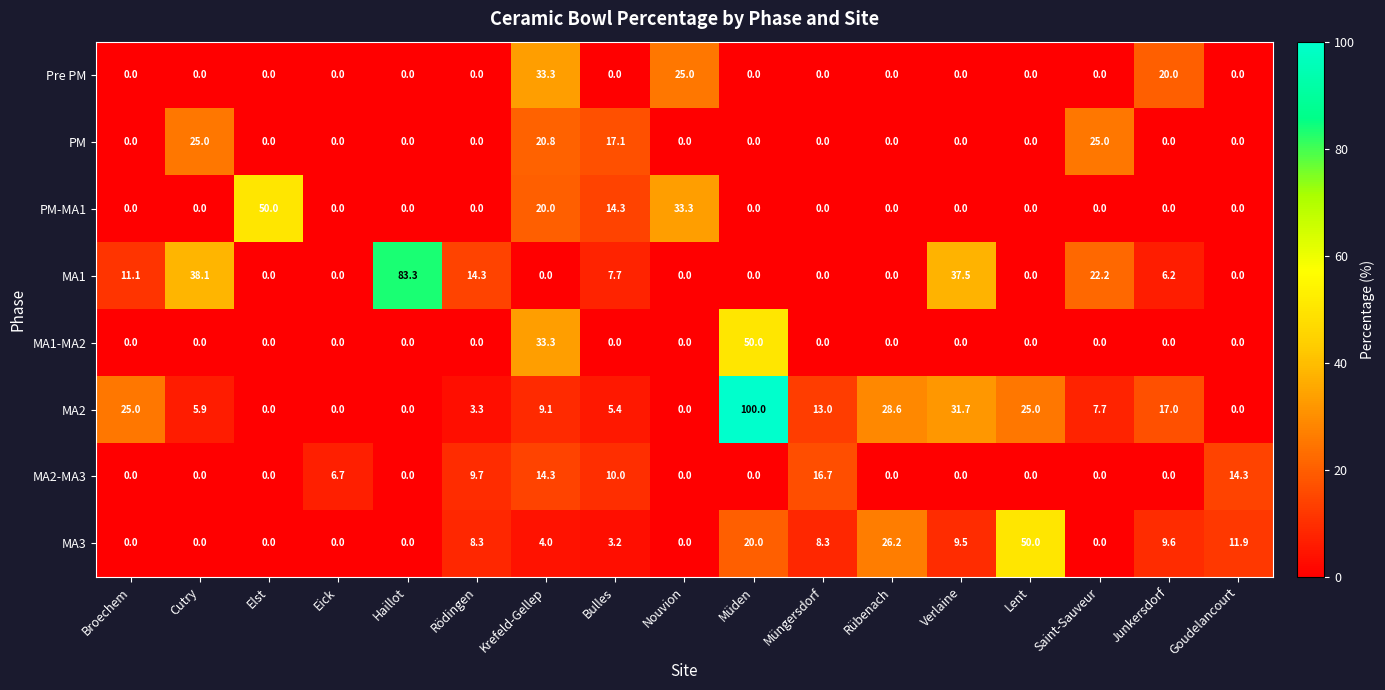

At which category does the chart reach its peak across all series?

Müden